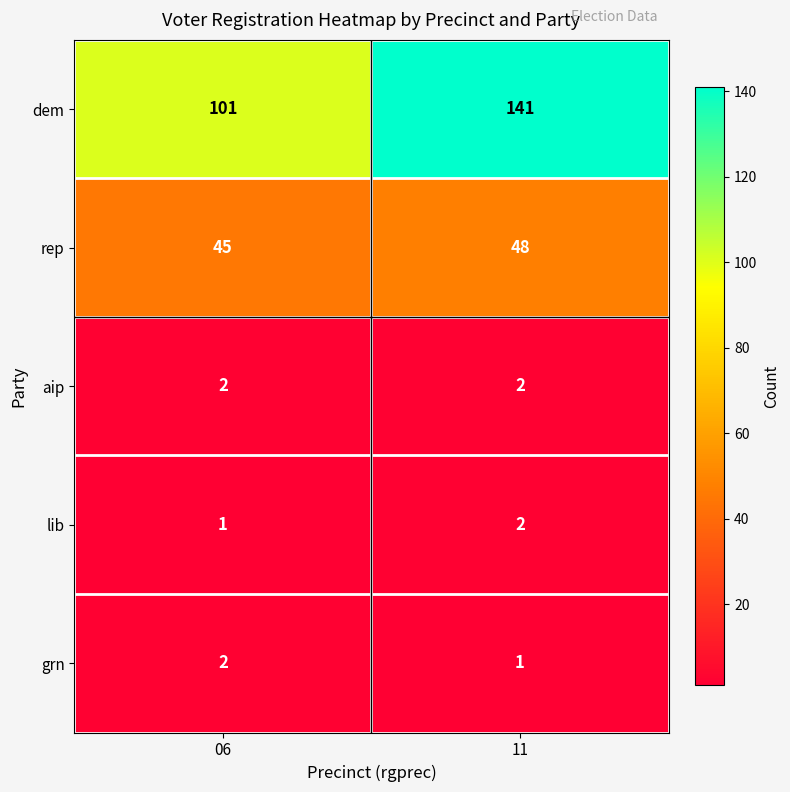

Is it true that rep equals 59 at 06?

False